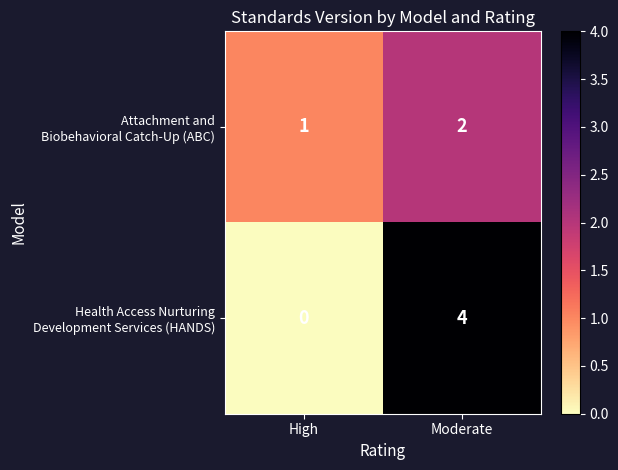

Which label corresponds to the smallest value in the chart?

High